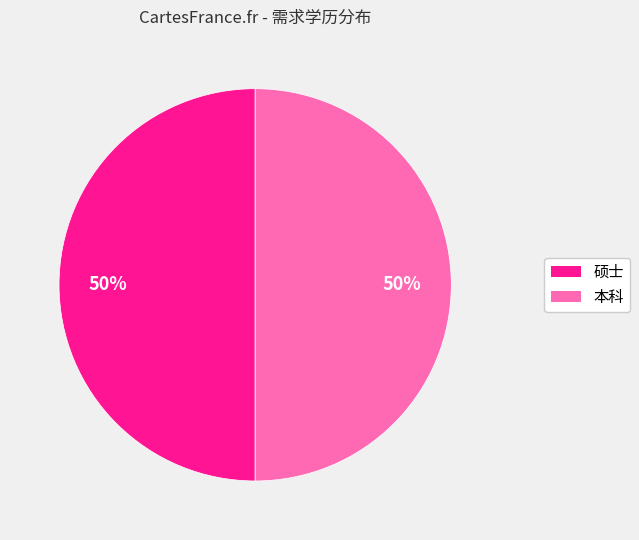

What is the ratio of the value at 硕士 to the value at 本科?

1.0